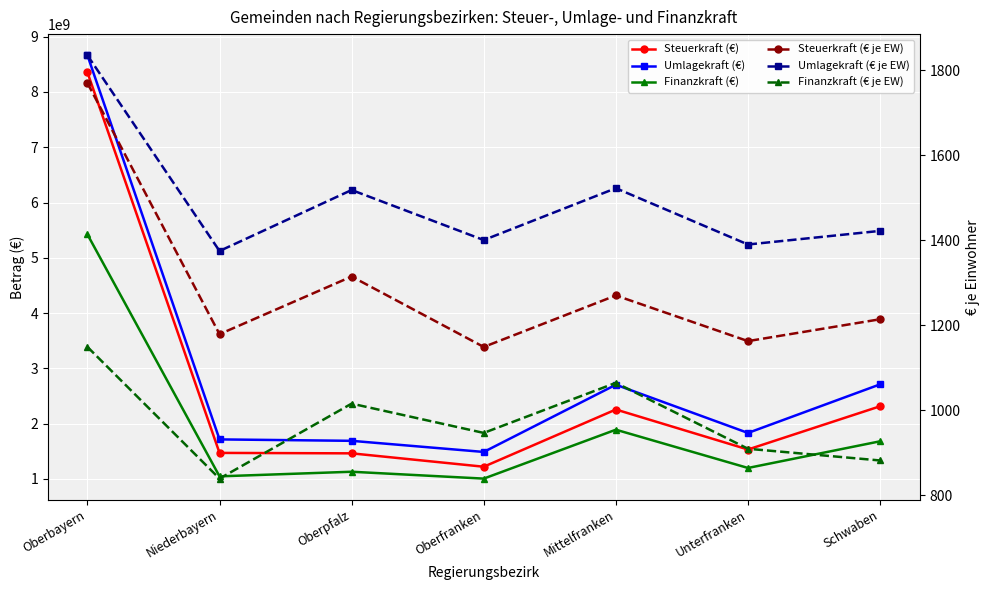

How many lines are shown in the chart?

6